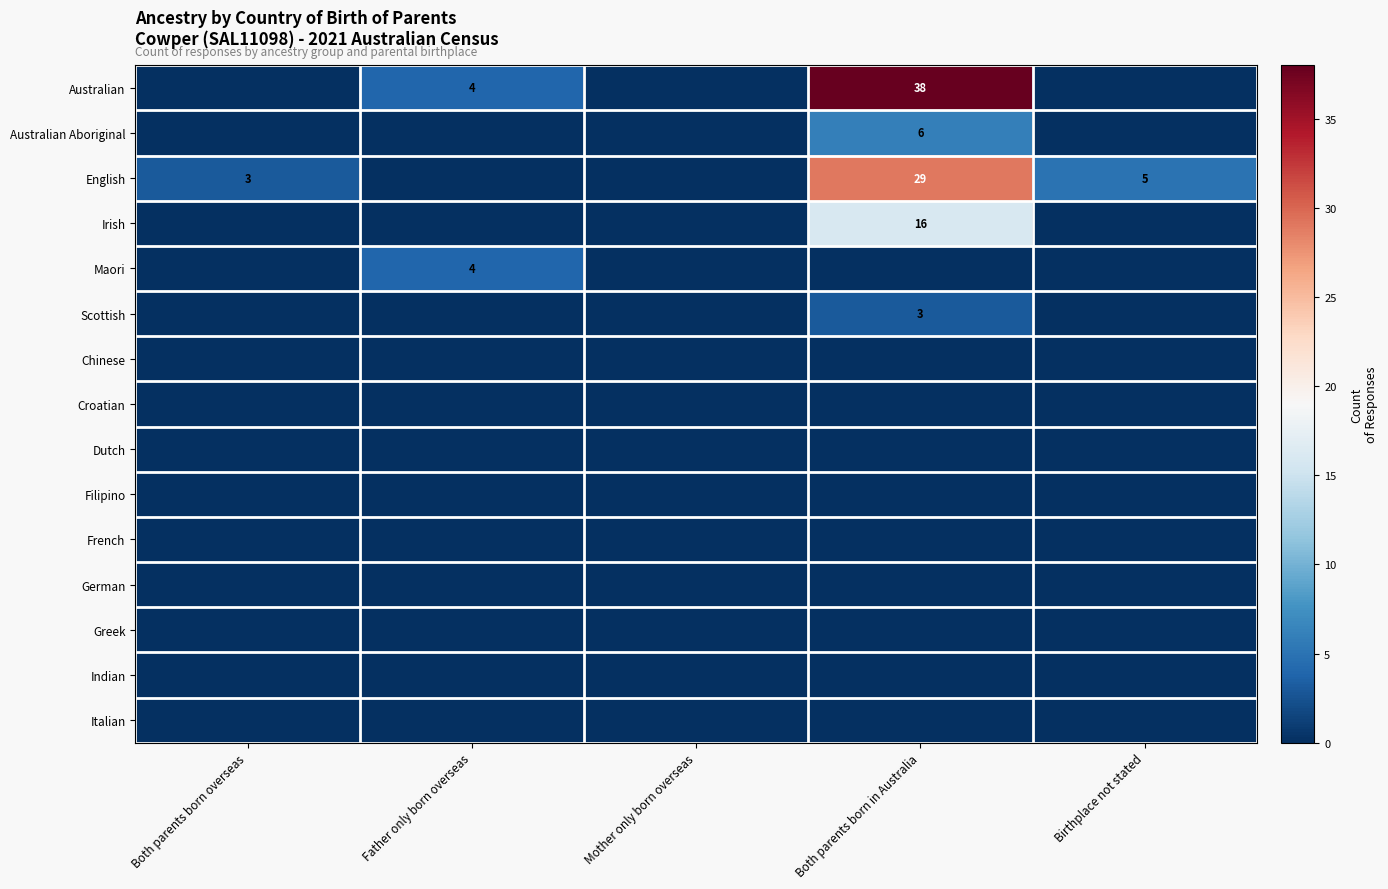

The value of Irish at Both parents born in Australia is 24. True or false?

False